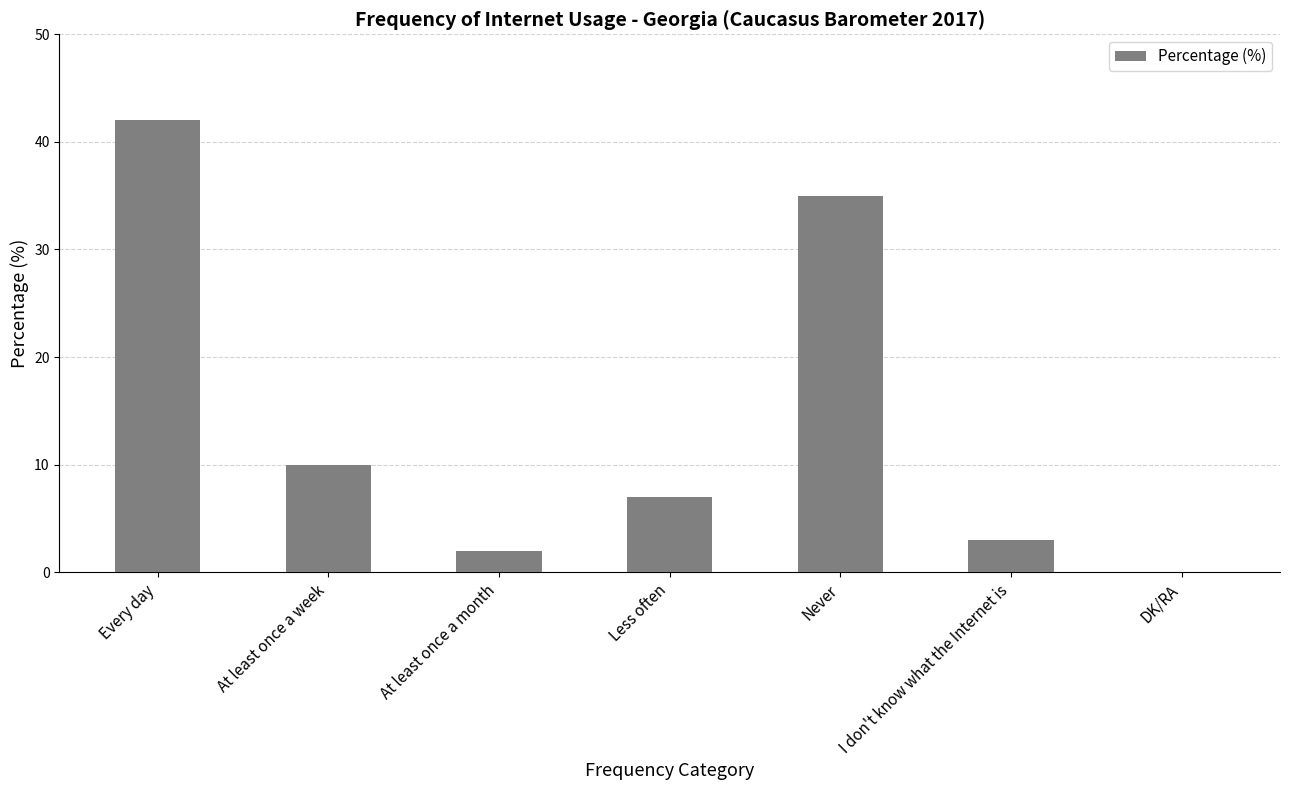

Between DK/RA and I don't know what the Internet is, which is larger?

I don't know what the Internet is